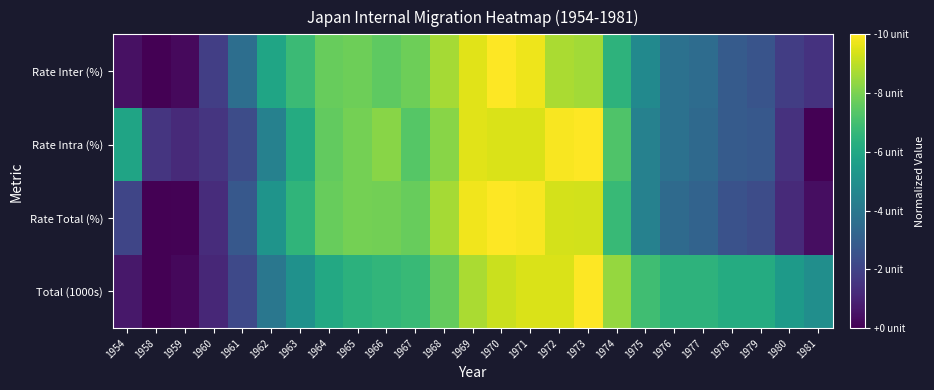

Reading left to right, extract all data points from this chart.

Total (1000s): 1954=0.1	1958=0.0	1959=0.0	1960=0.1	1961=0.2	1962=0.4	1963=0.5	1964=0.6	1965=0.6	1966=0.7	1967=0.7	1968=0.8	1969=0.9	1970=0.9	1971=0.9	1972=0.9	1973=1.0	1974=0.8	1975=0.7	1976=0.6	1977=0.6	1978=0.6	1979=0.6	1980=0.5	1981=0.5
Rate Total (%): 1954=0.2	1958=0.0	1959=0.0	1960=0.1	1961=0.3	1962=0.5	1963=0.7	1964=0.8	1965=0.8	1966=0.8	1967=0.8	1968=0.9	1969=1.0	1970=1.0	1971=1.0	1972=0.9	1973=0.9	1974=0.7	1975=0.4	1976=0.3	1977=0.3	1978=0.3	1979=0.2	1980=0.1	1981=0.0
Rate Intra (%): 1954=0.6	1958=0.2	1959=0.1	1960=0.2	1961=0.2	1962=0.4	1963=0.6	1964=0.8	1965=0.8	1966=0.8	1967=0.7	1968=0.8	1969=1.0	1970=0.9	1971=0.9	1972=1.0	1973=1.0	1974=0.7	1975=0.4	1976=0.4	1977=0.3	1978=0.3	1979=0.3	1980=0.1	1981=0.0
Rate Inter (%): 1954=0.0	1958=0.0	1959=0.0	1960=0.2	1961=0.4	1962=0.6	1963=0.7	1964=0.8	1965=0.8	1966=0.8	1967=0.8	1968=0.9	1969=1.0	1970=1.0	1971=1.0	1972=0.9	1973=0.9	1974=0.6	1975=0.5	1976=0.4	1977=0.4	1978=0.3	1979=0.3	1980=0.2	1981=0.1